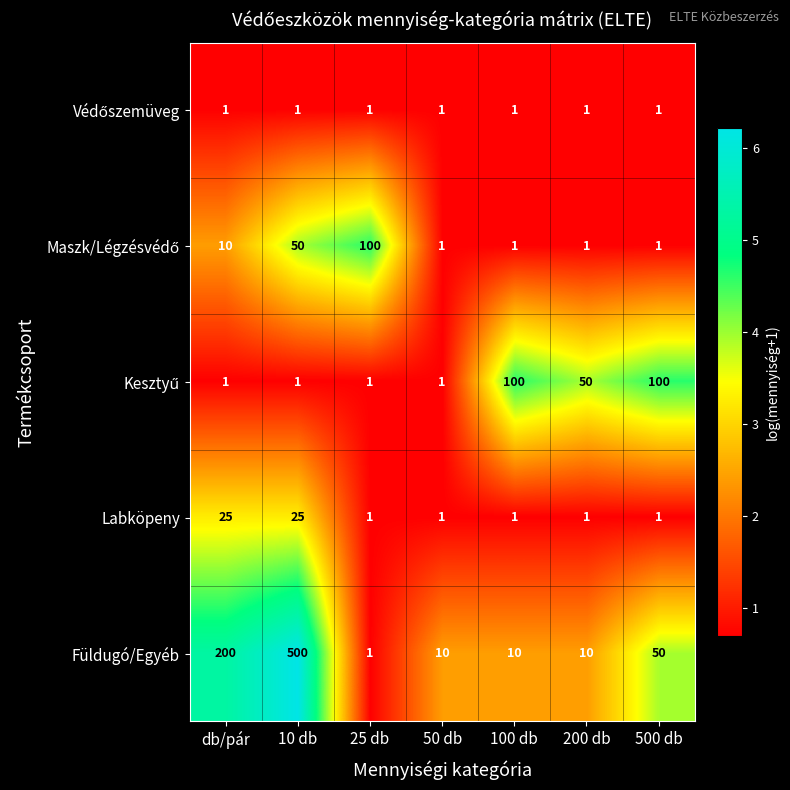

The Labköpeny series shows 8 at 10 db. True or false?

False